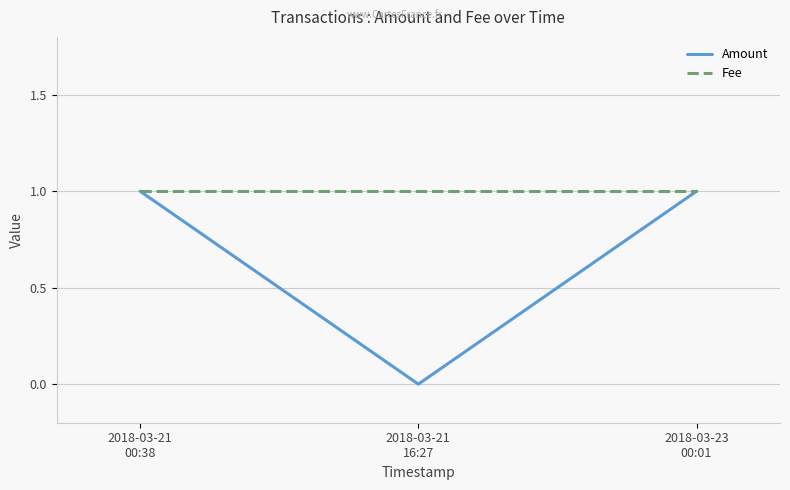

What is the total value across all series at 2018-03-21
00:38?

2